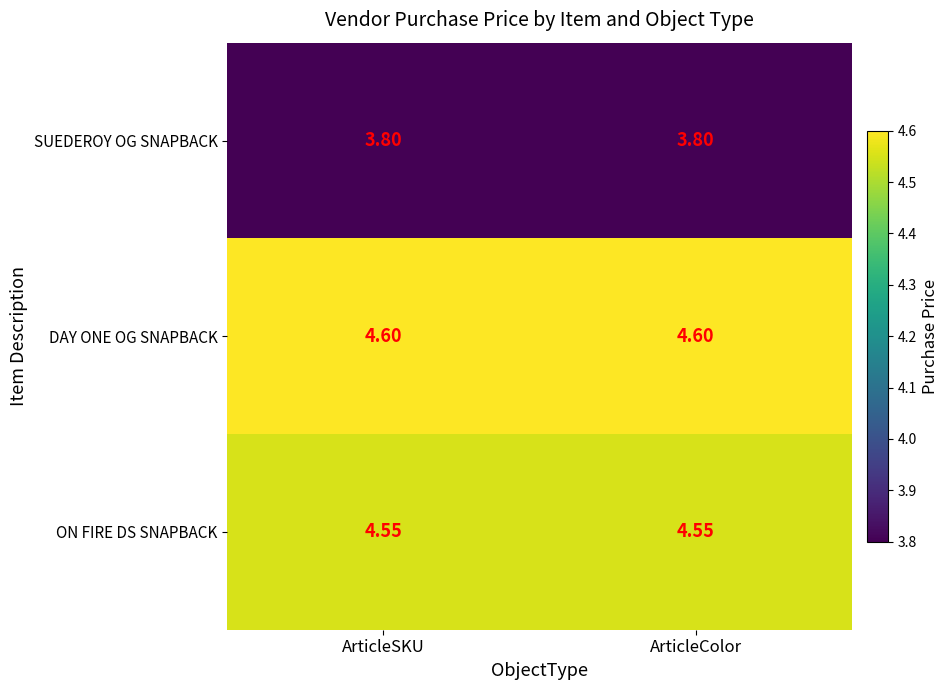

Is the value of SUEDEROY OG SNAPBACK at ArticleSKU greater than the value of DAY ONE OG SNAPBACK at ArticleSKU?

No